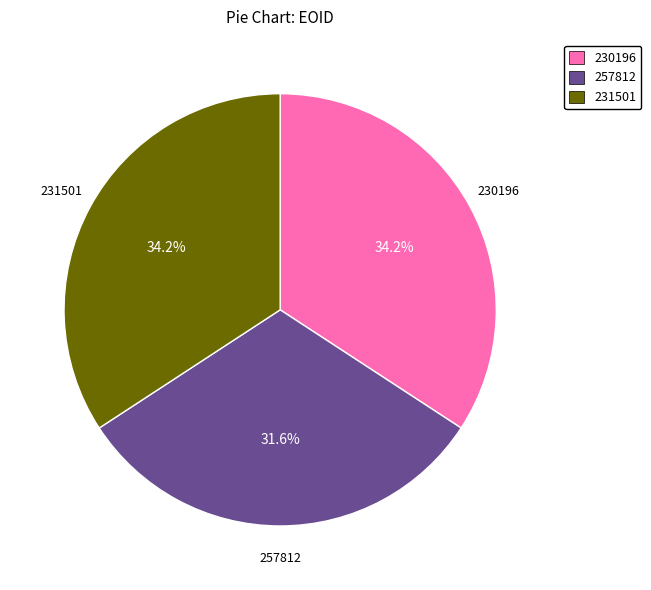

Is the sum of 231501 and 230196 greater than half?

Yes